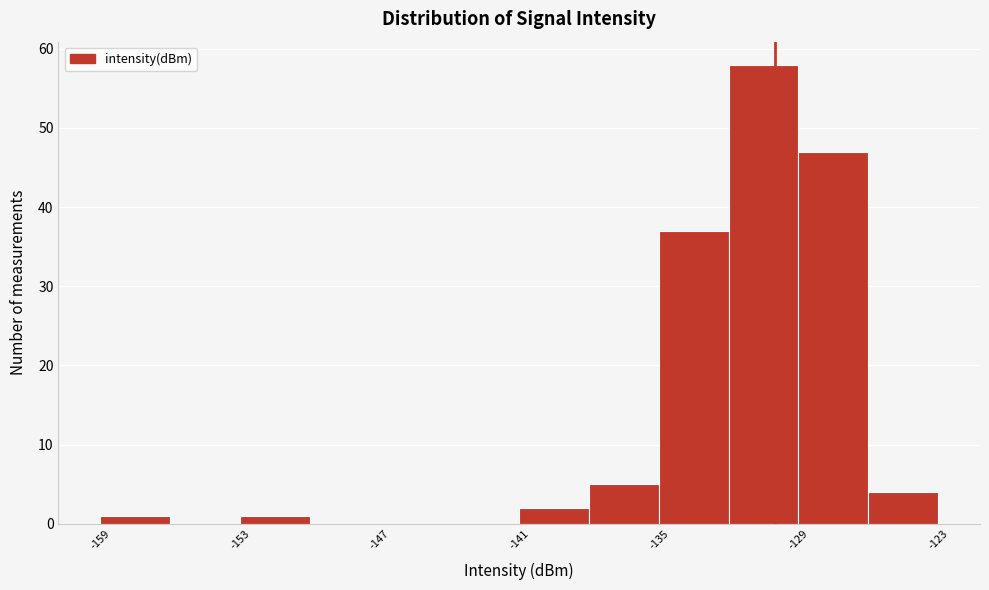

Read against the x-axis, roughly where is the centre of the tallest bar?

-130